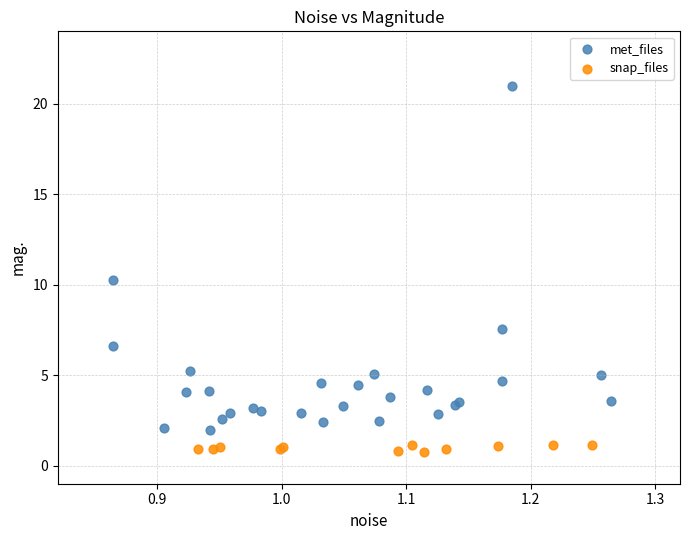

What are all the series names shown in the legend?

met_files, snap_files